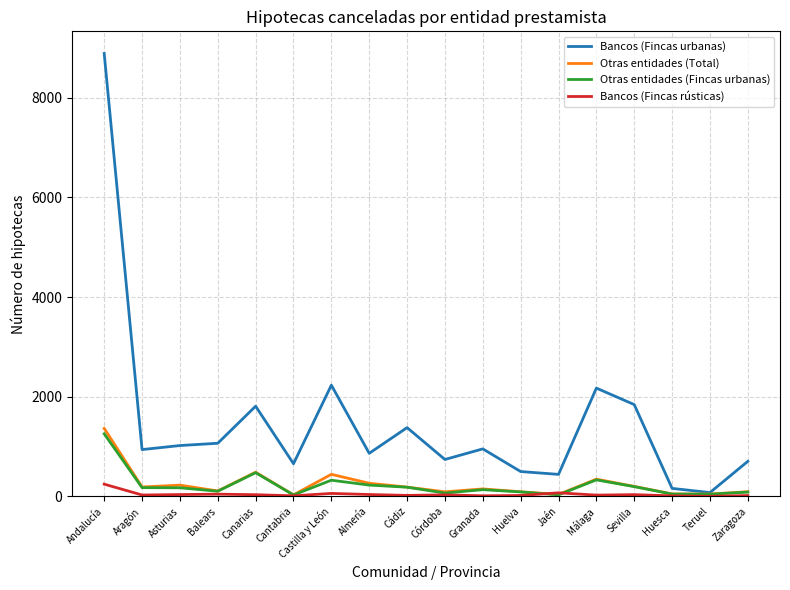

What is the difference between the Bancos (Fincas rústicas) values at Córdoba and Aragón?

3